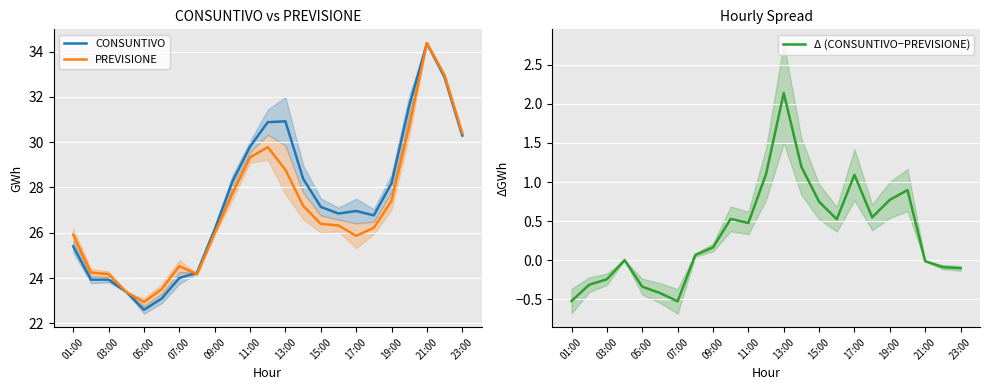

What is the lowest value of the PREVISIONE series?

22.9